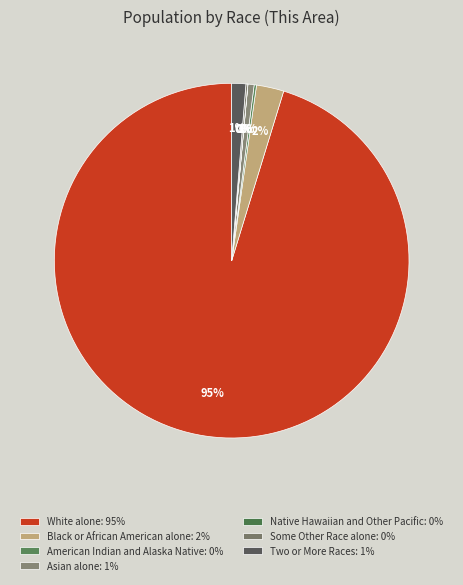

To the nearest percent, what is the difference between the Black or African American alone and Some Other Race alone slice percentages?

2%